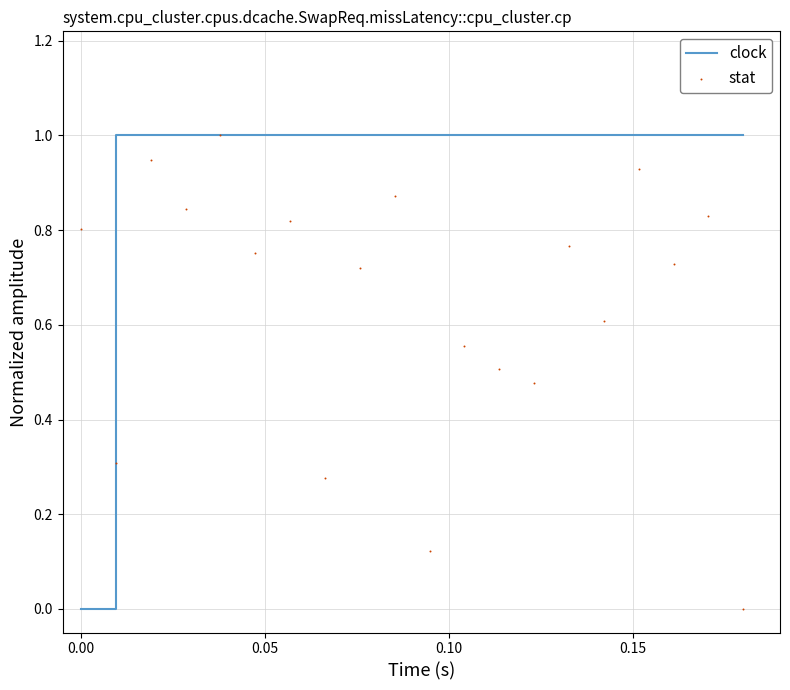

Which has a higher value, 34 or 6?

6